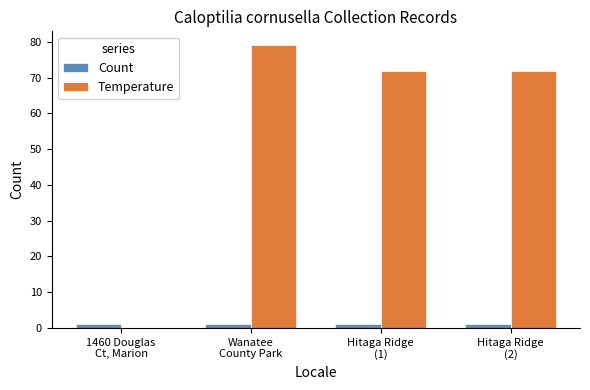

Count the number of data series in this chart.

2